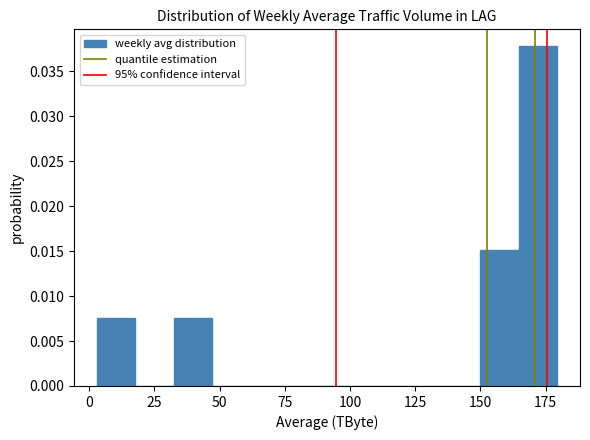

Read against the x-axis, roughly where is the centre of the tallest bar?

170